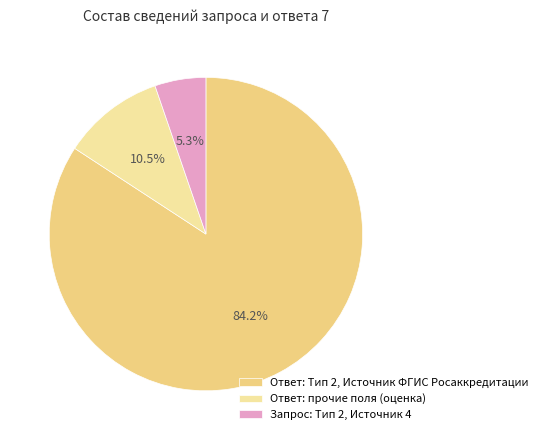

What is the largest slice in the pie chart?

Ответ: Тип 2, Источник ФГИС Росаккредитации